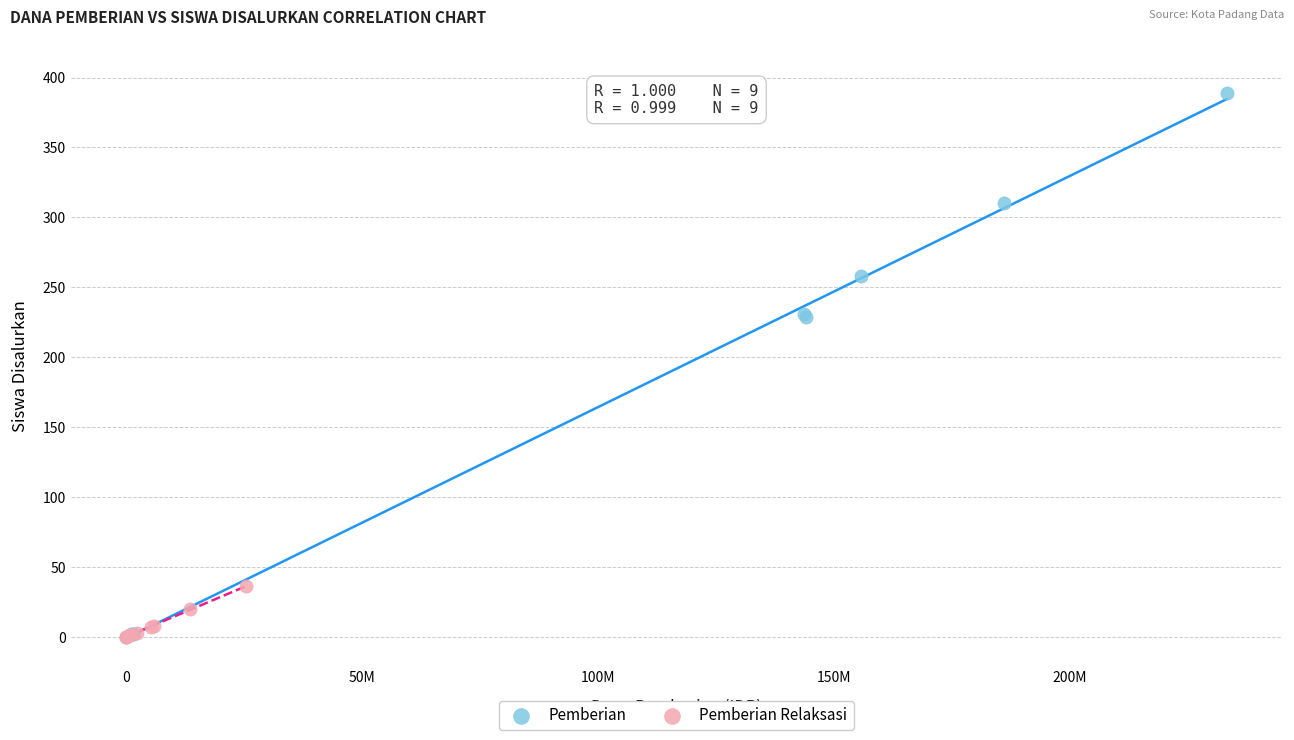

Which series has the largest Y range (max minus min)?

Pemberian